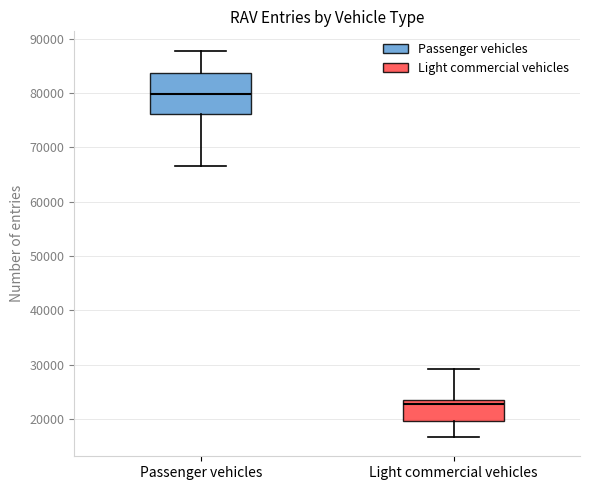

Which box has the highest median line?

Passenger vehicles